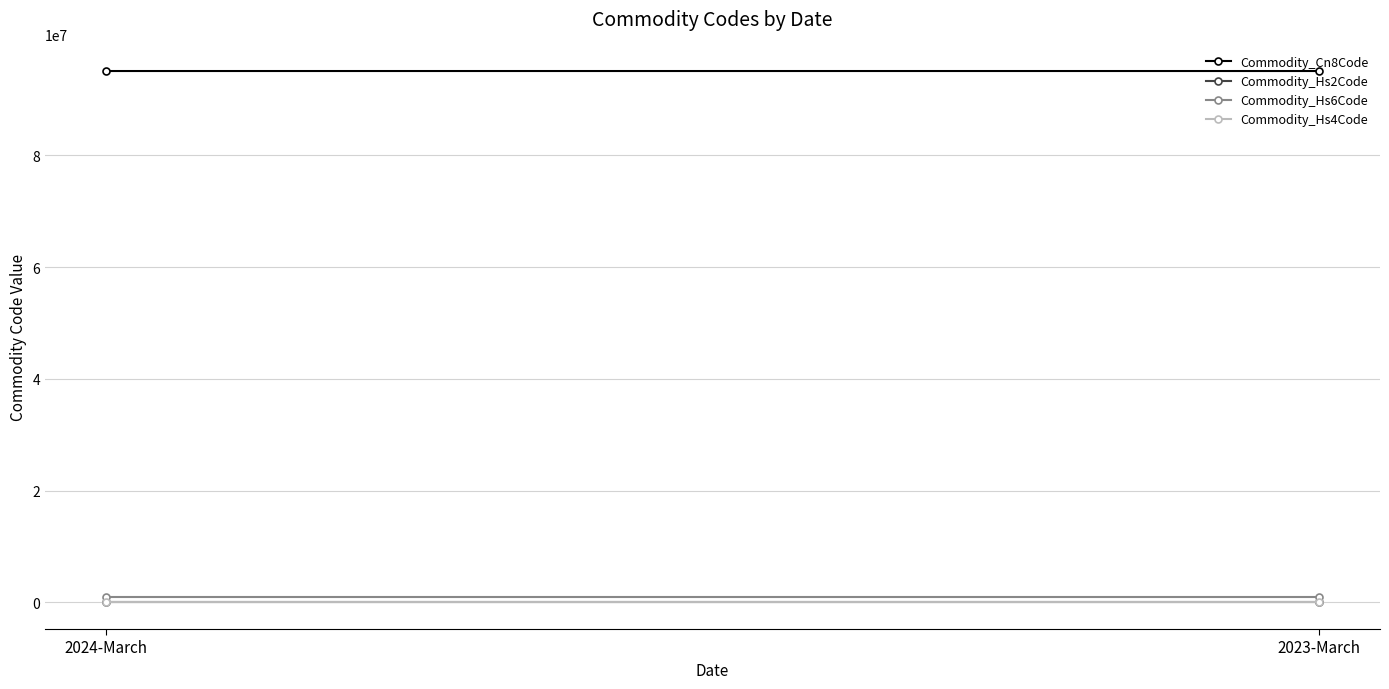

The value of Commodity_Cn8Code at 2023-March is 166603838. True or false?

False